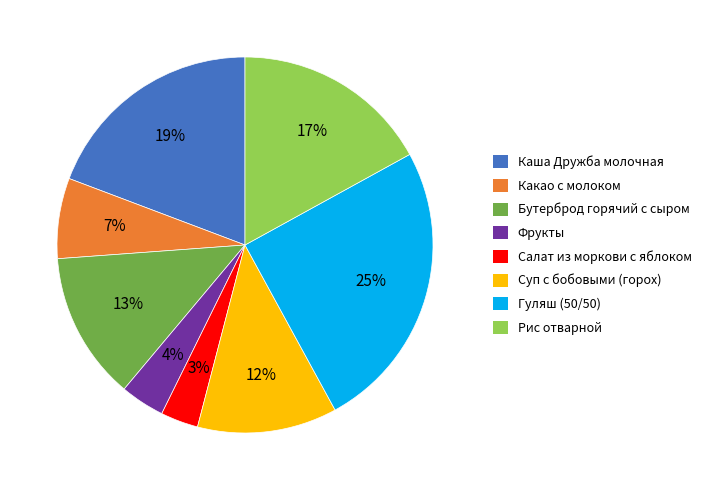

Do Суп с бобовыми (горох) and Салат из моркови с яблоком together represent more than half of the pie?

No